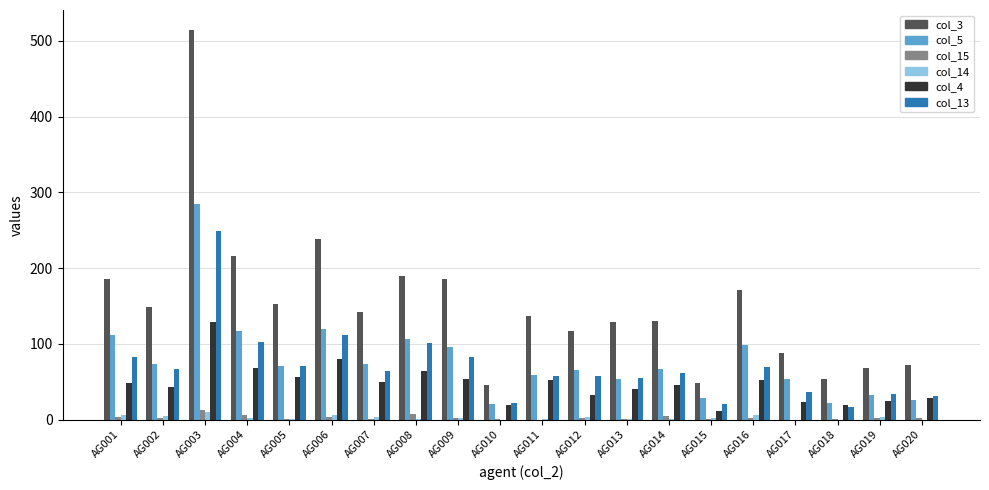

Does the chart contain stacked bars?

No